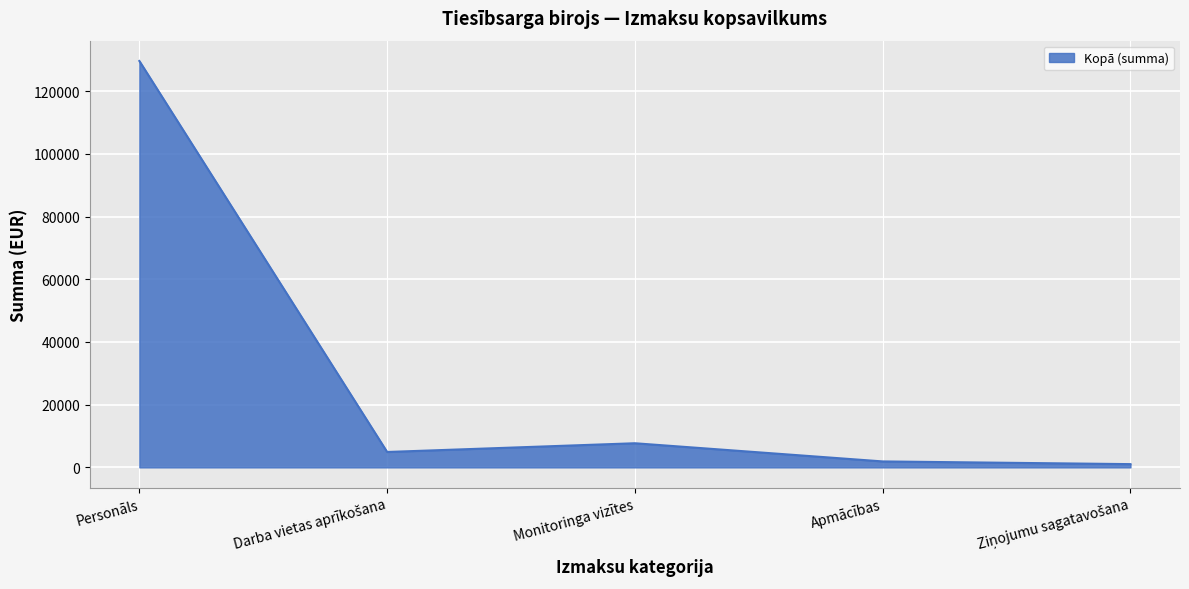

Does the chart display data point markers on the line(s)?

No